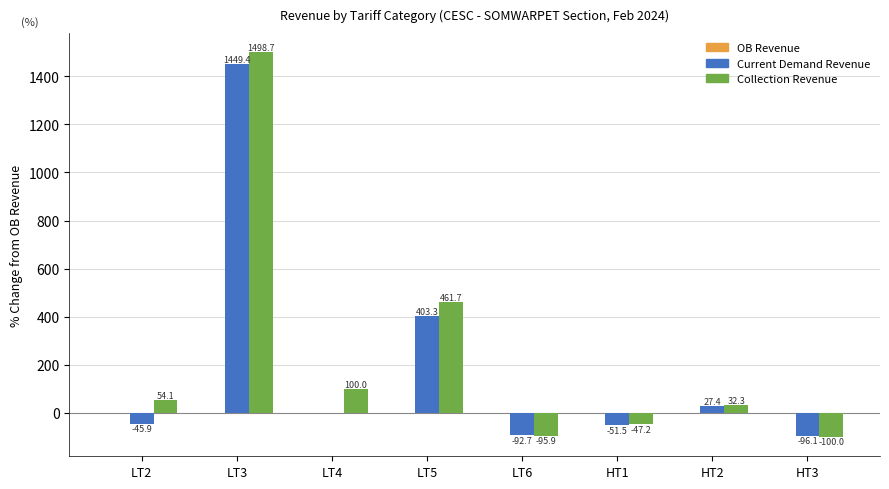

What is the approximate value of Current Demand Revenue at LT3?

1449.4